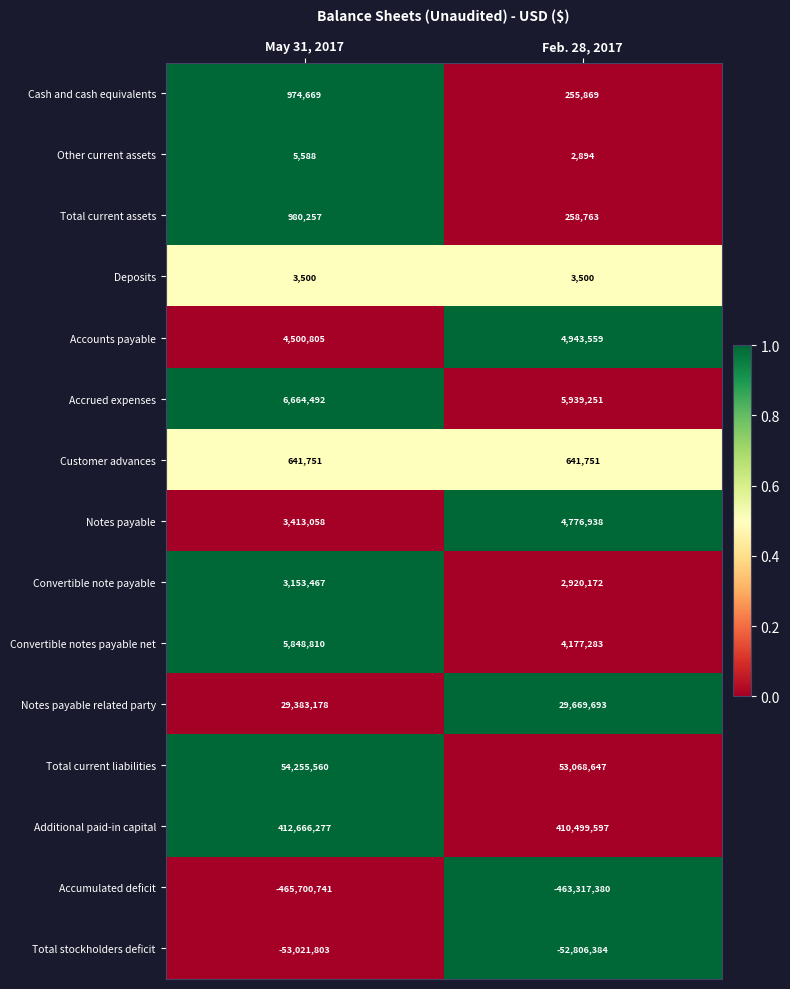

At May 31, 2017, list the series in order from smallest to largest.

Accumulated deficit, Total stockholders deficit, Deposits, Other current assets, Customer advances, Cash and cash equivalents, Total current assets, Convertible note payable, Notes payable, Accounts payable, Convertible notes payable net, Accrued expenses, Notes payable related party, Total current liabilities, Additional paid-in capital